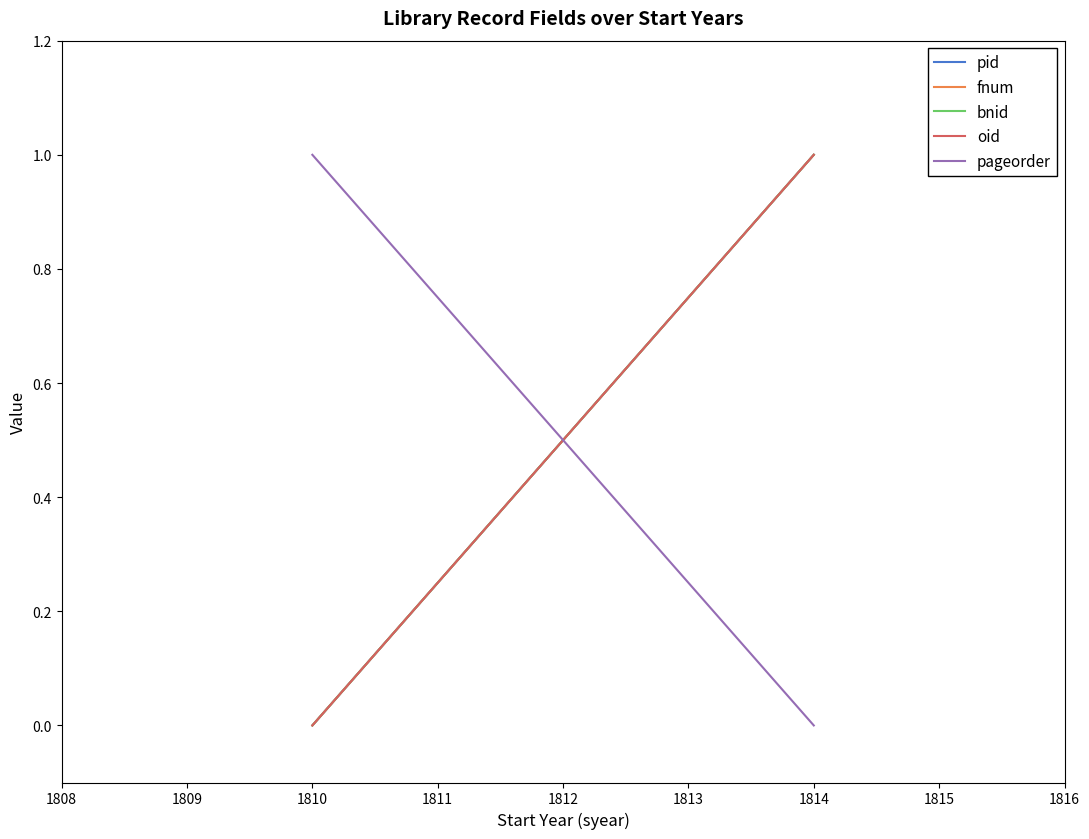

Reading left to right, list all the values displayed in this chart.

pid: 0	1
fnum: 0	1
bnid: 0	1
oid: 0	1
pageorder: 1	0